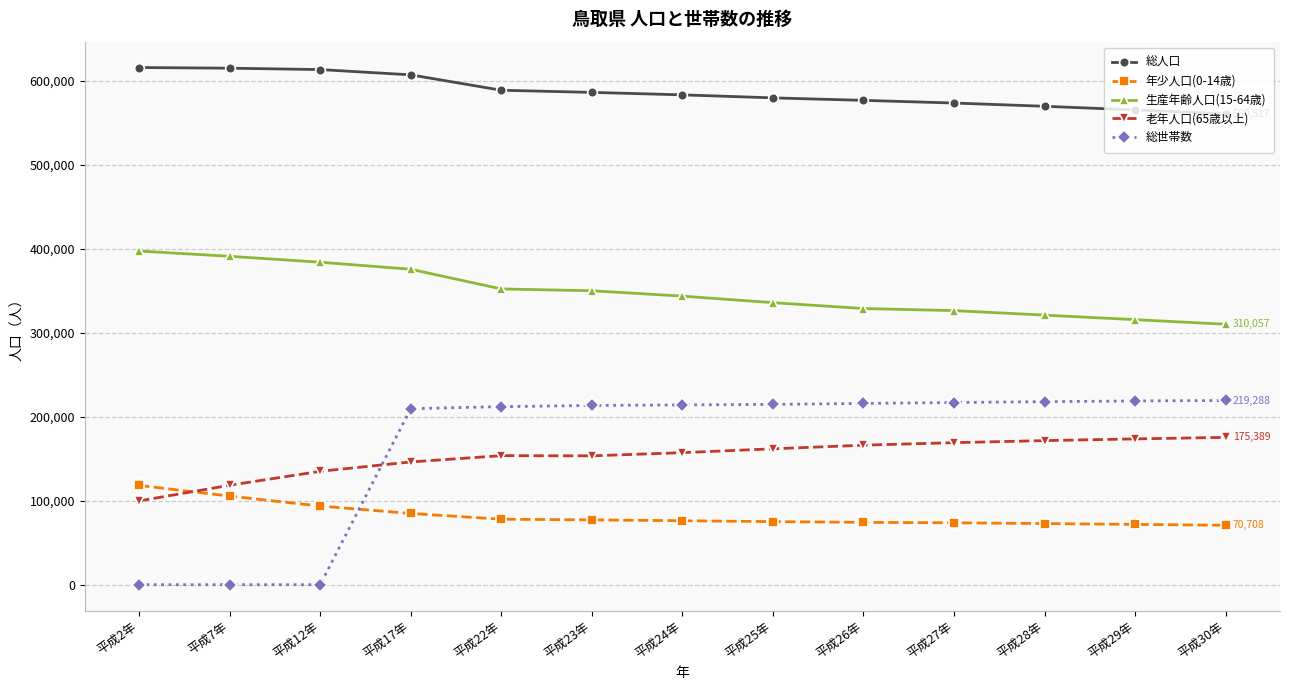

Which series changed the most between 平成12年 and 平成29年?

総世帯数